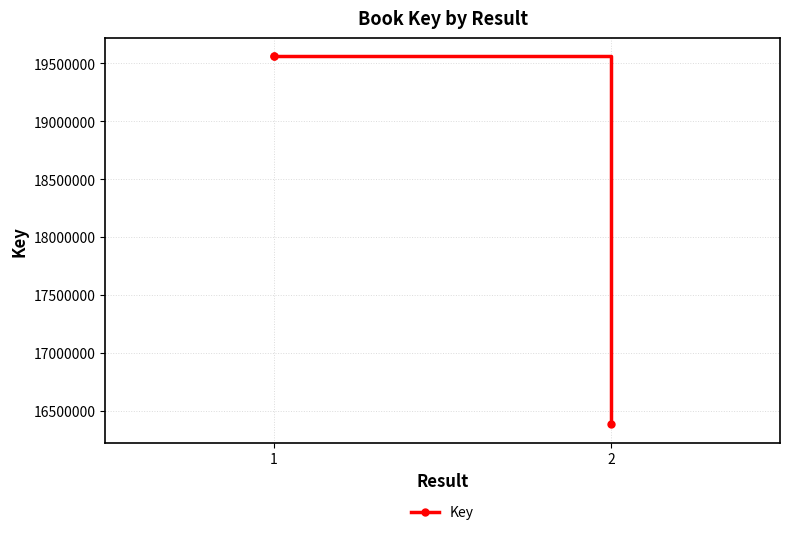

What is the difference between the maximum and minimum values?

3178372